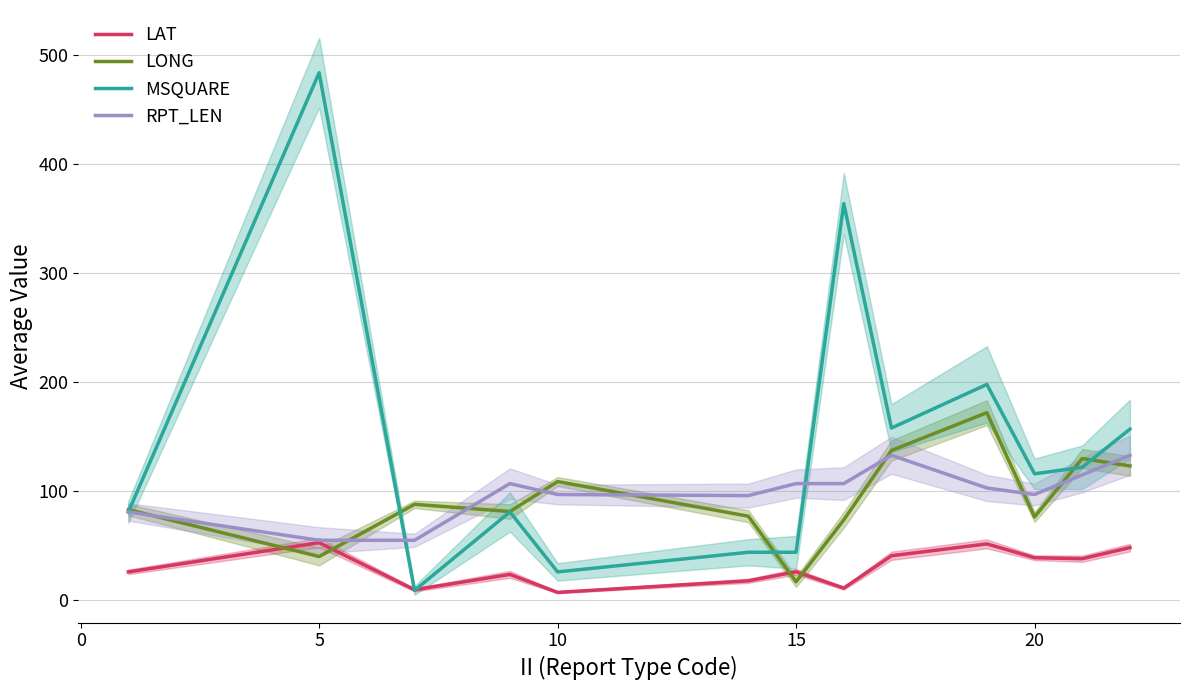

What is the highest value of the MSQUARE series?

484.0